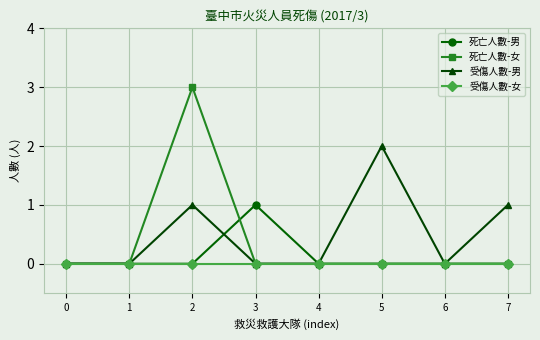

At which category is the sum across all series the highest?

2